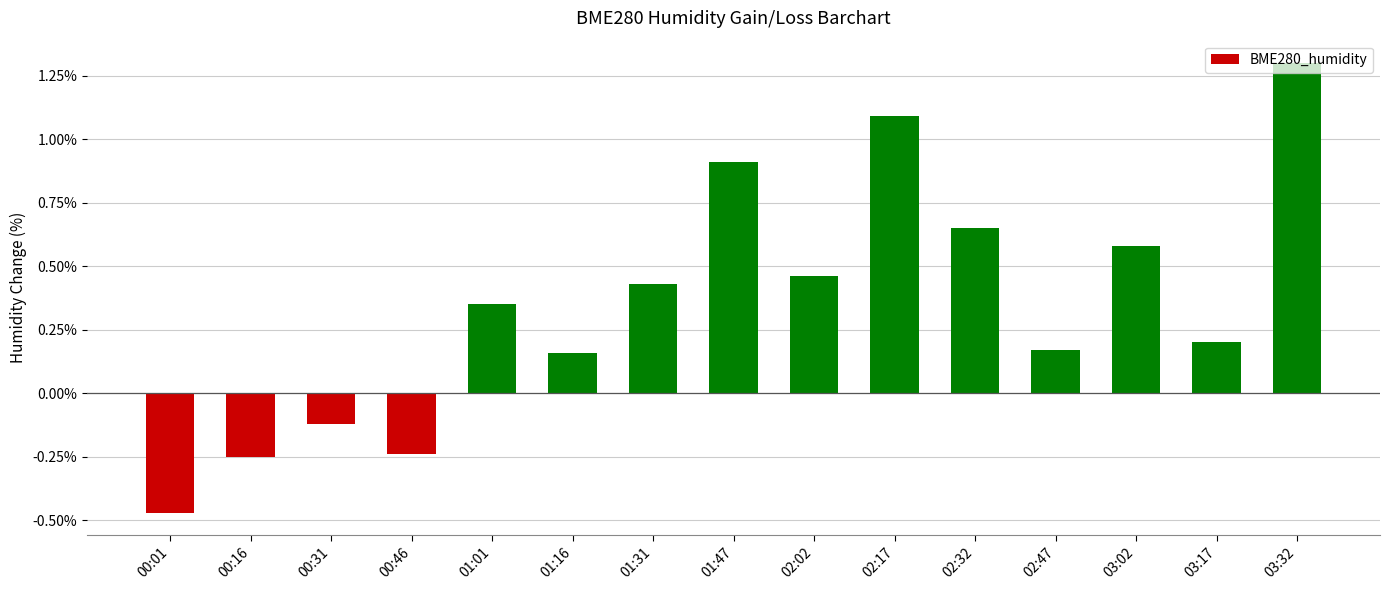

What is the difference between the maximum and minimum values?

1.8